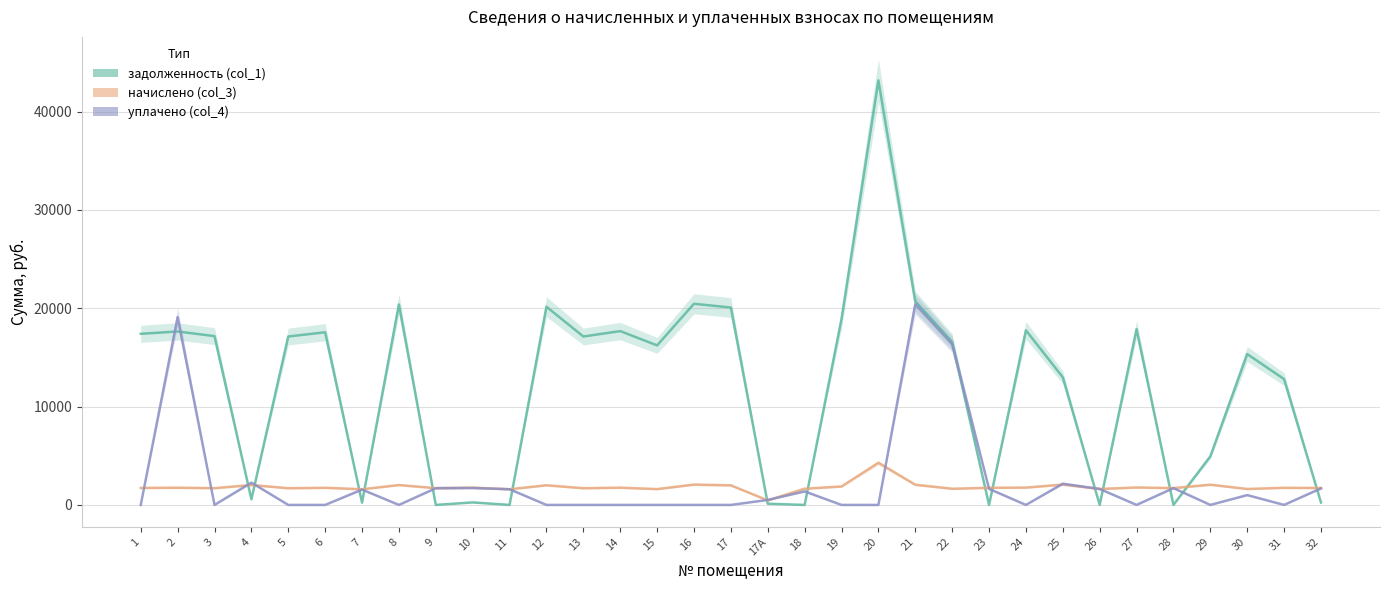

How many data points does each series have?

33